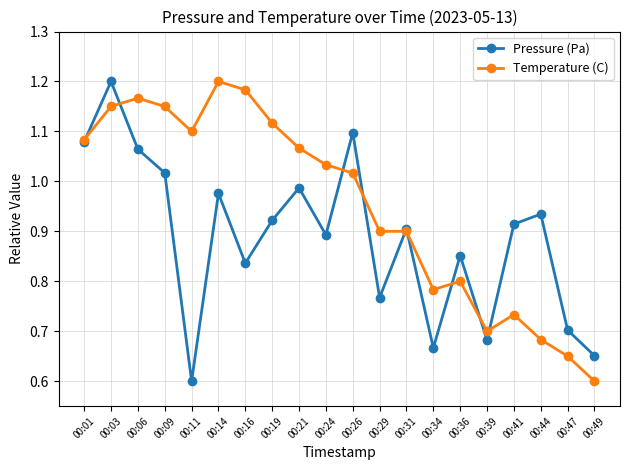

Which series changed the most between 00:19 and 00:47?

Temperature (C)